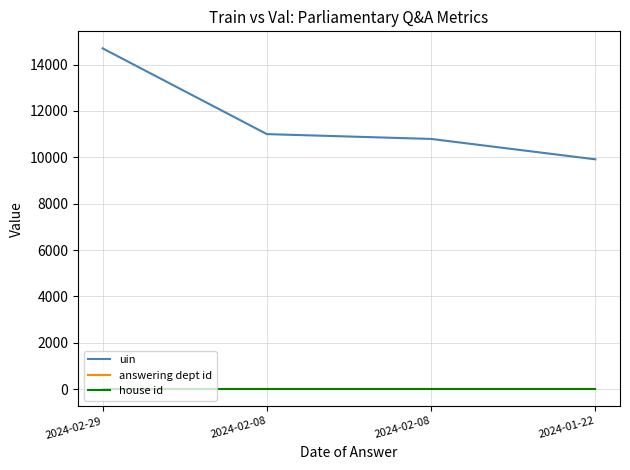

Does the chart have visible grid lines?

Yes